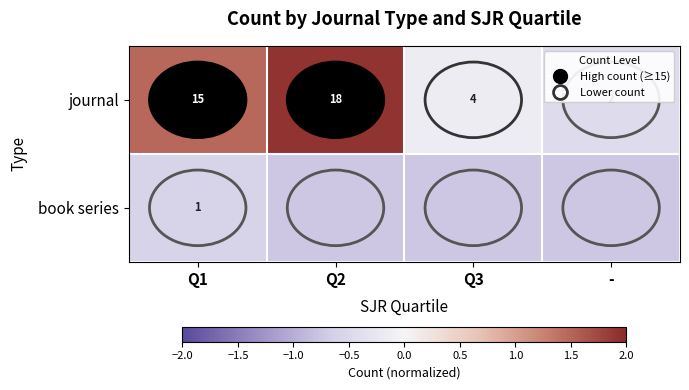

At Q1, list the series in order from smallest to largest.

book series, journal